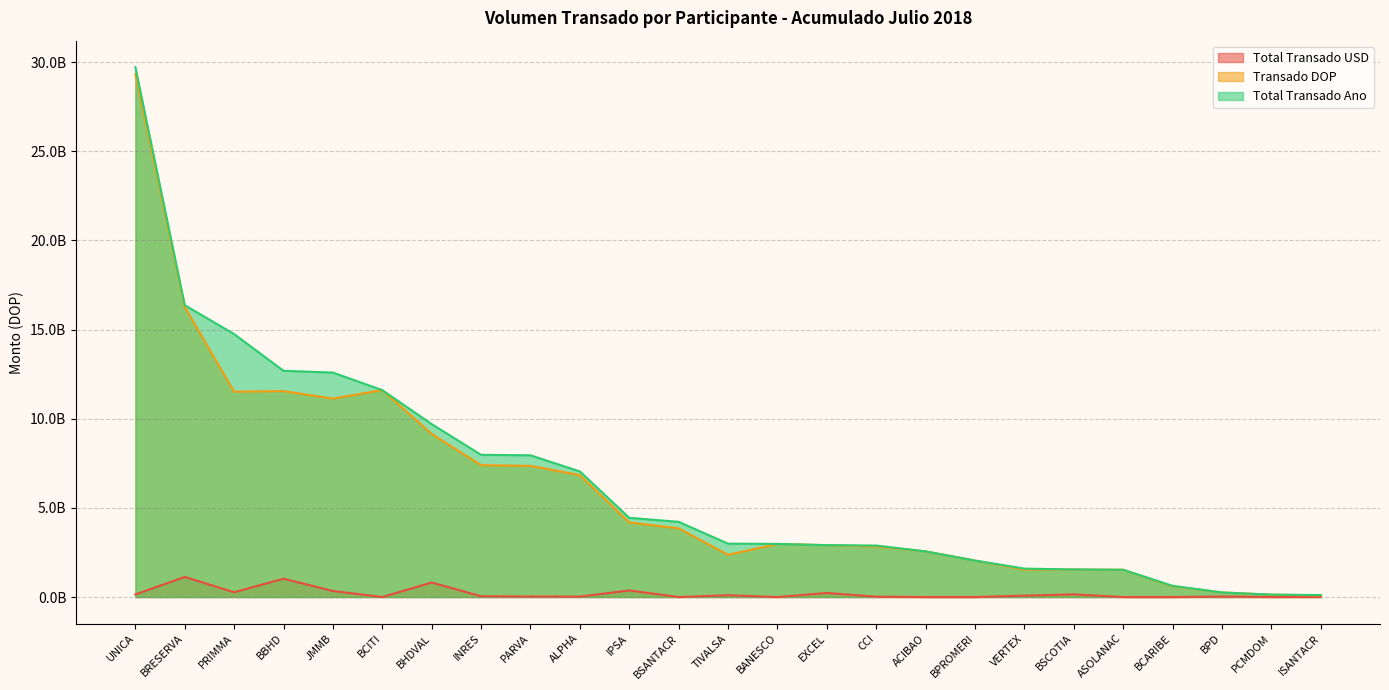

Is the value of Total Transado Ano at BPROMERI greater than the value of Transado DOP at BRESERVA?

No